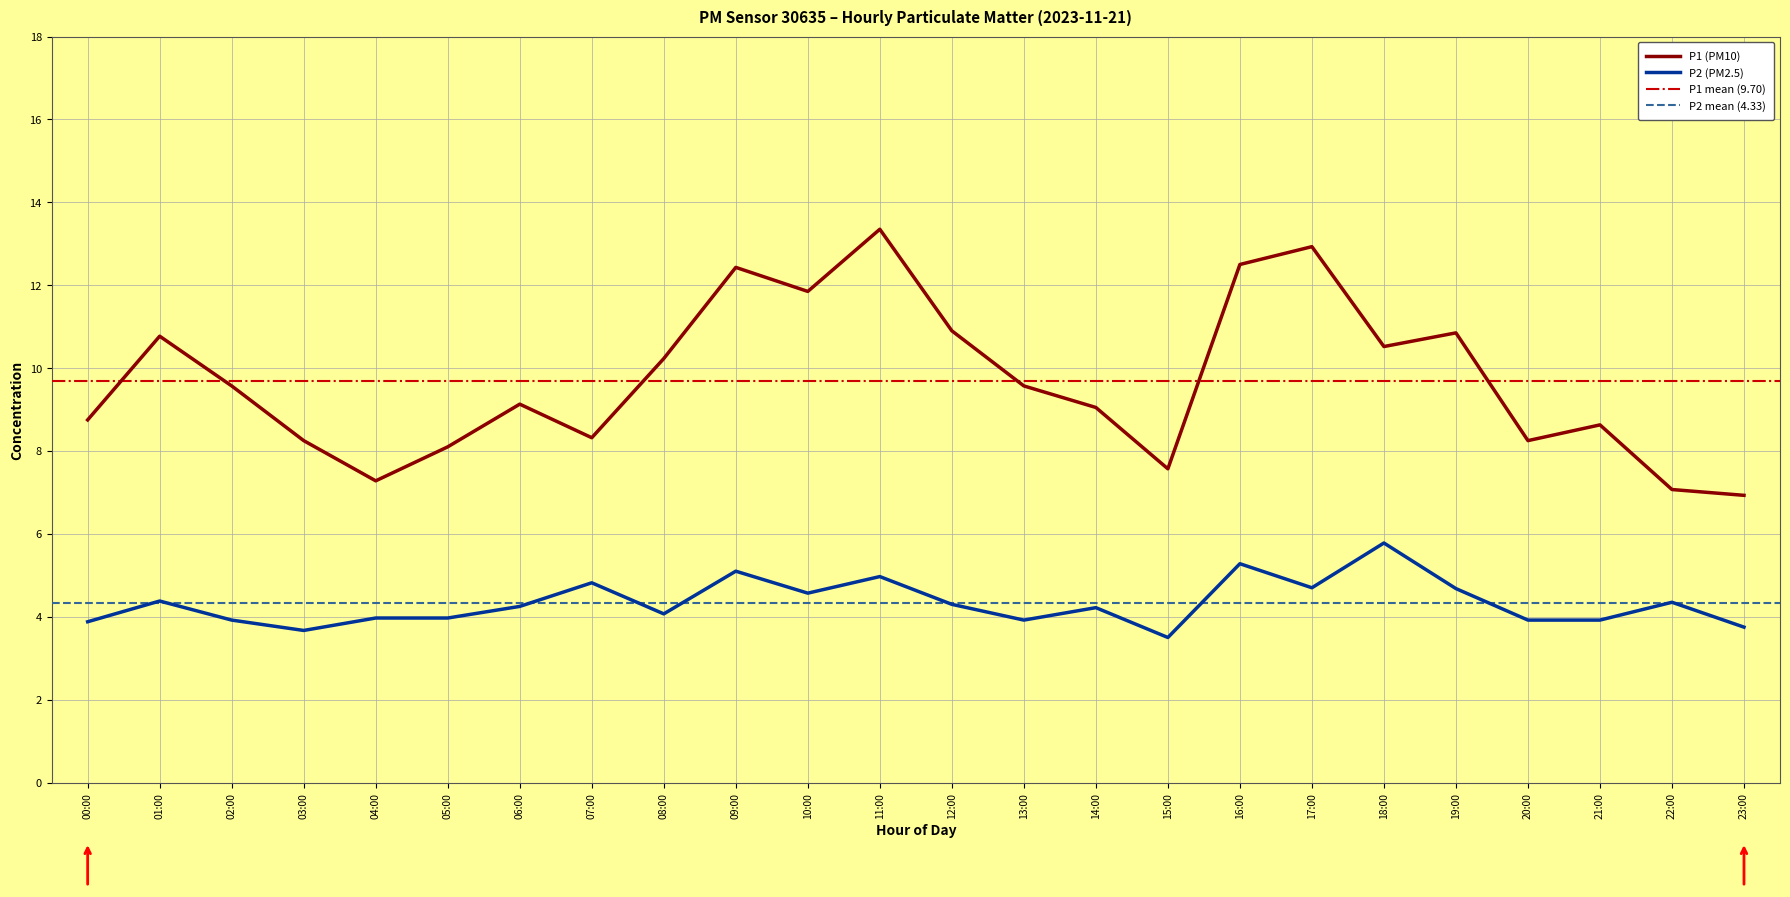

Which series has the largest range (max minus min)?

P1